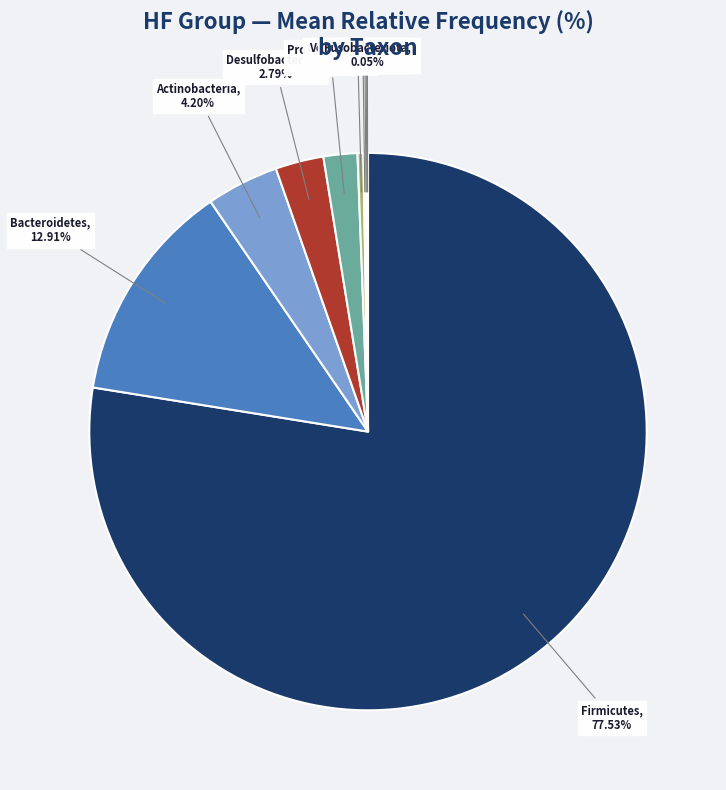

Between Bacteroidetes and Firmicutes, which is larger?

Firmicutes